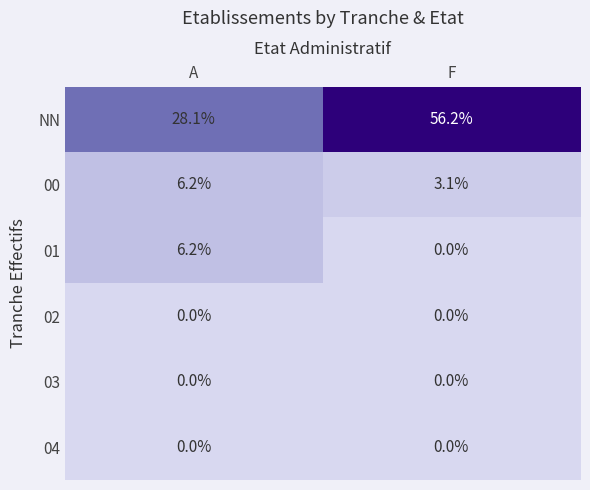

List the labels in order of NN value, largest first.

F, A